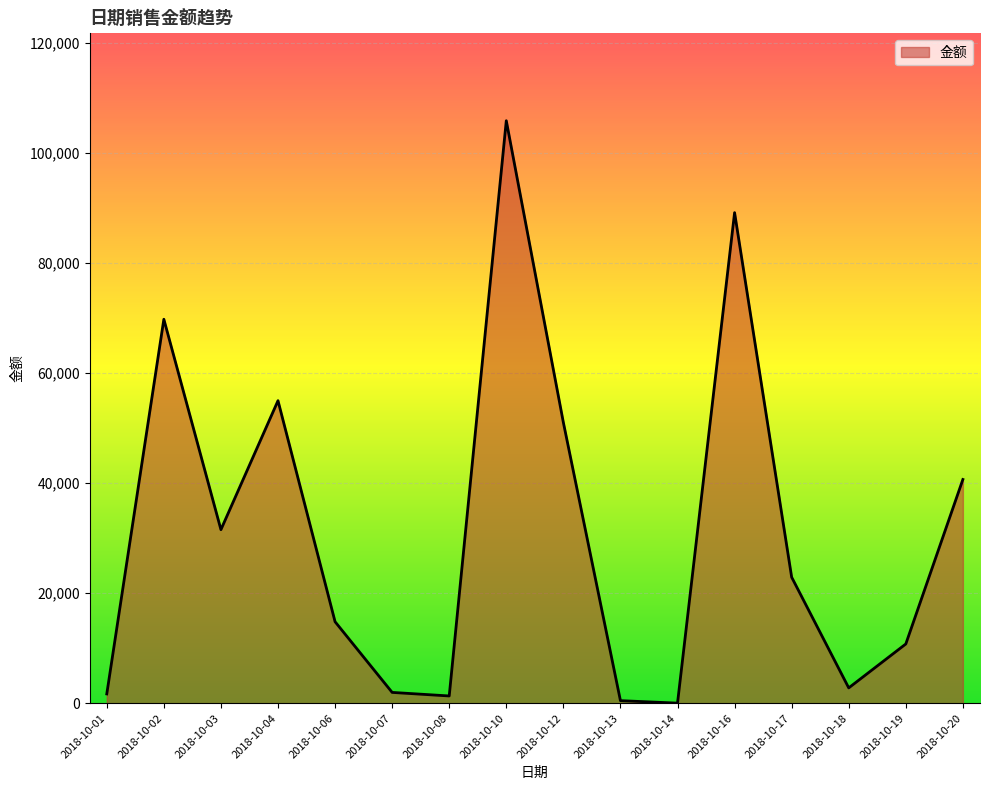

Approximately how many times larger is the value at 2018-10-04 compared to 2018-10-02?

0.8